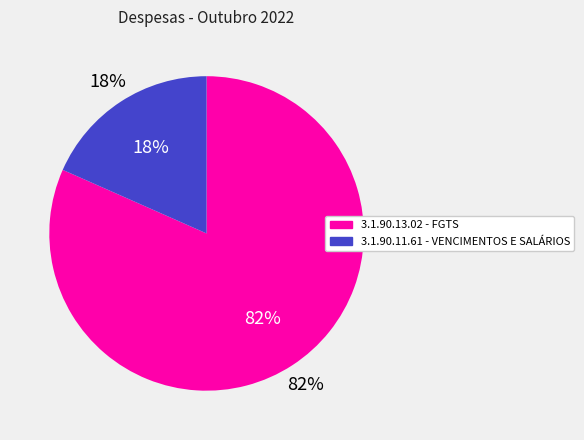

Combined, what portion of the pie is 3.1.90.13.02 - FGTS and 3.1.90.11.61 - VENCIMENTOS E SALÁRIOS?

100.0%